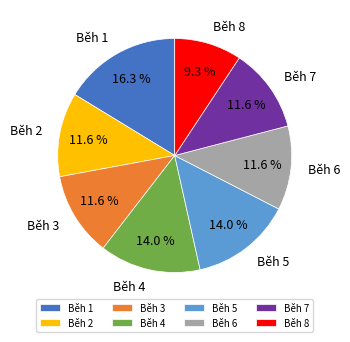

How many slices are in this pie chart?

8